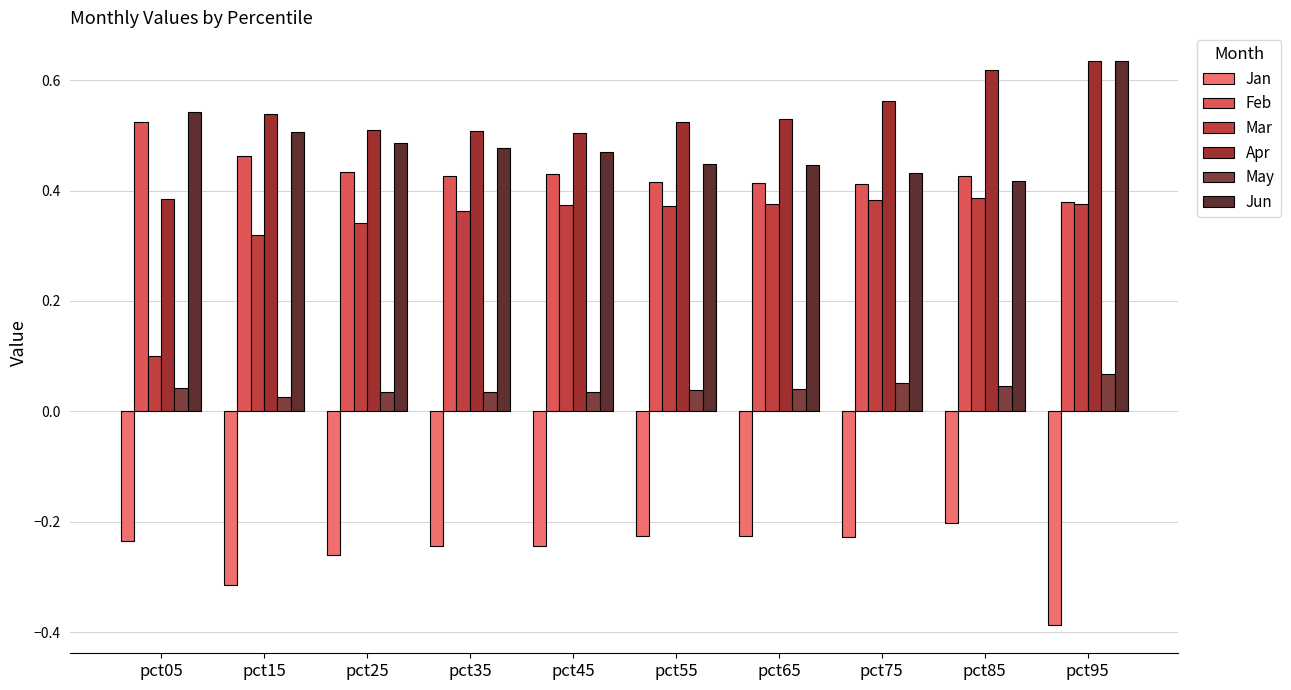

Which series has the largest total across all categories?

Apr